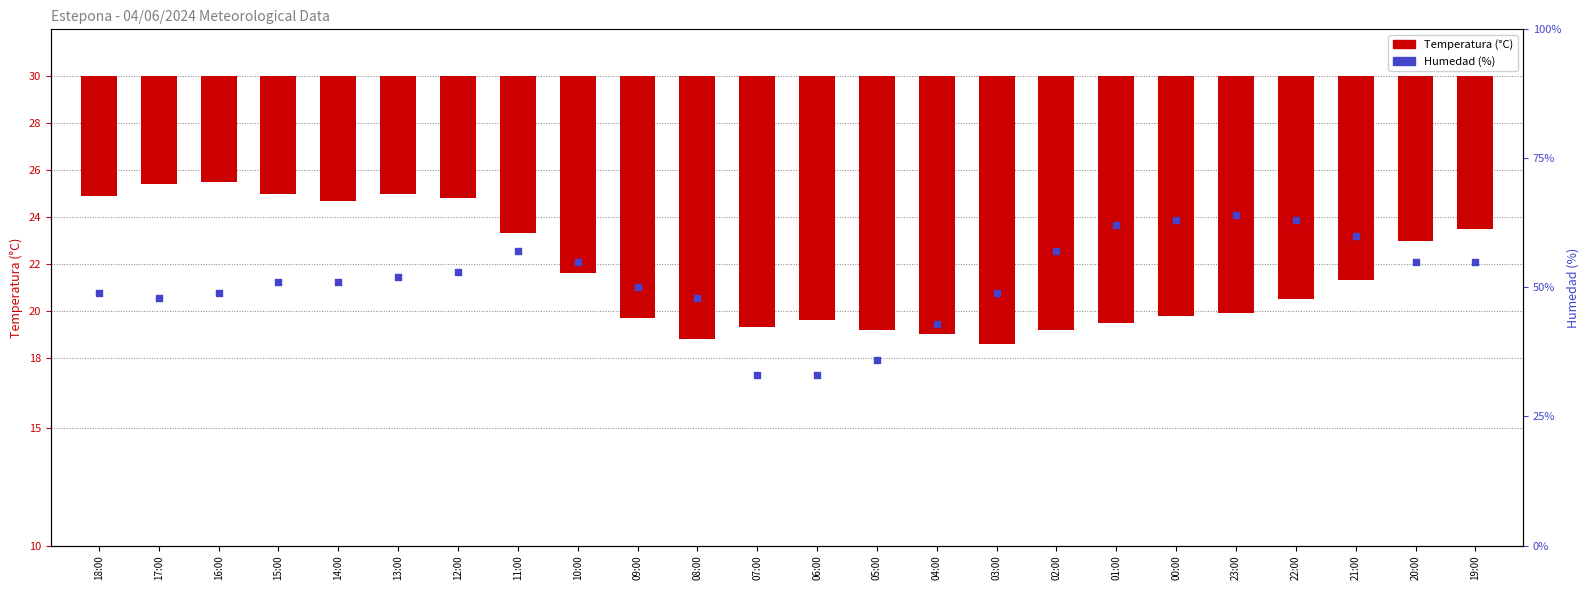

Which series has the largest total across all categories?

Humedad (%)